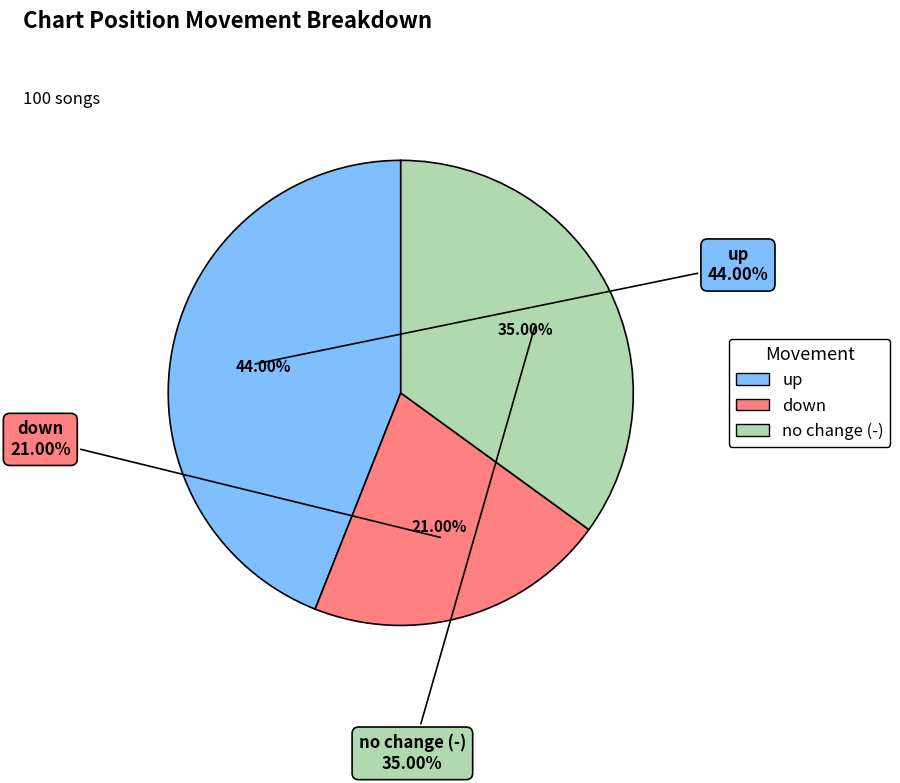

How many slices are in this pie chart?

3